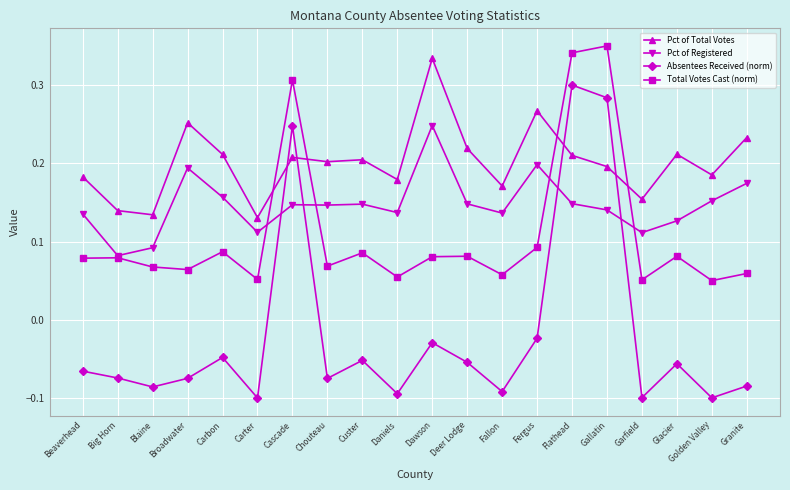

How many intersections are there between Pct of Total Votes and Total Votes Cast (norm)?

4